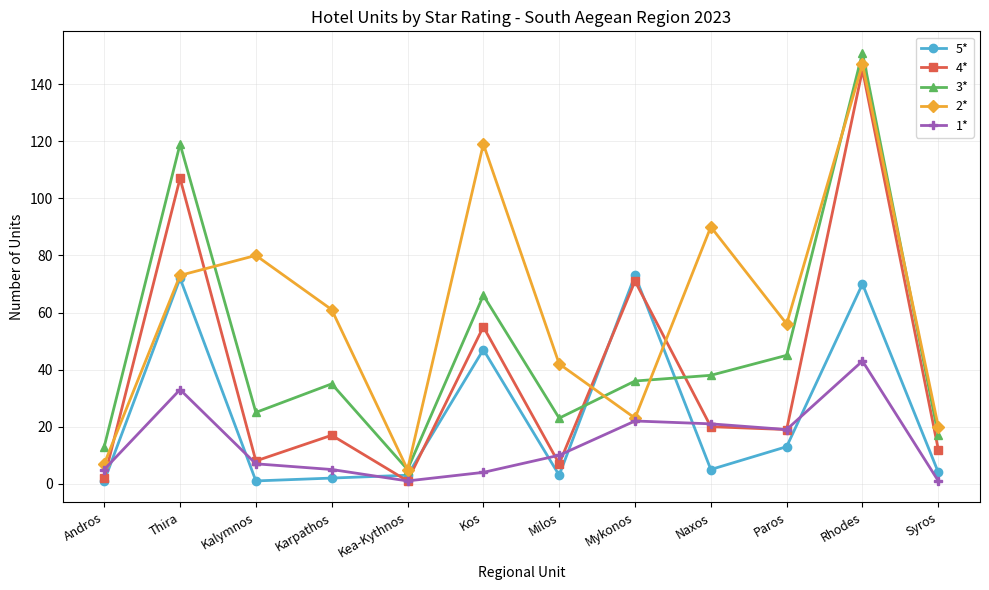

Count the number of categories in the chart.

12